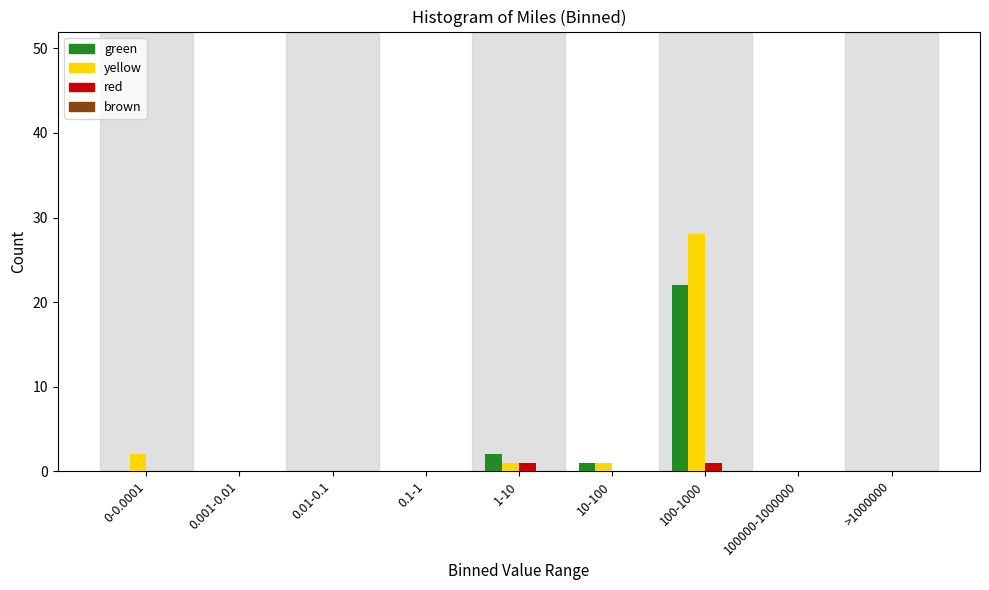

Reading left to right, what are all the values shown in this chart?

green: 0-0.0001=0	0.001-0.01=0	0.01-0.1=0	0.1-1=0	1-10=2	10-100=1	100-1000=22	100000-1000000=0	>1000000=0
yellow: 0-0.0001=2	0.001-0.01=0	0.01-0.1=0	0.1-1=0	1-10=1	10-100=1	100-1000=28	100000-1000000=0	>1000000=0
red: 0-0.0001=0	0.001-0.01=0	0.01-0.1=0	0.1-1=0	1-10=1	10-100=0	100-1000=1	100000-1000000=0	>1000000=0